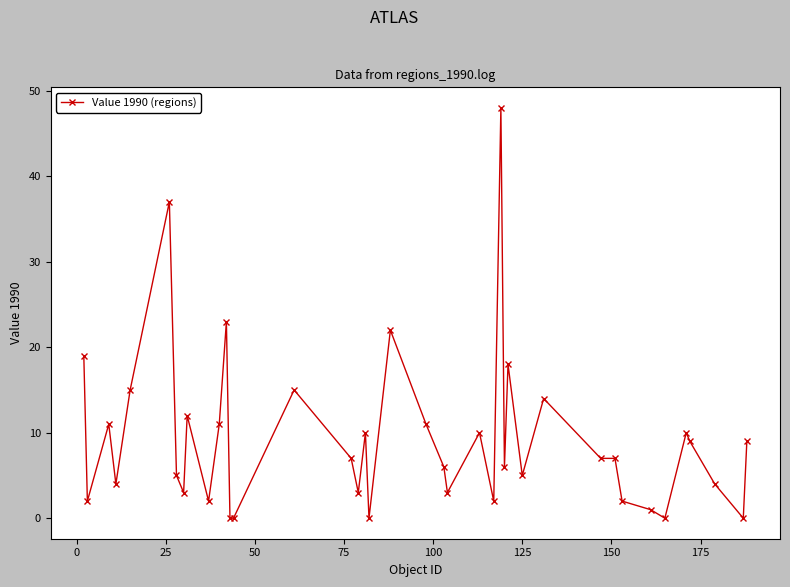

What is the greatest value displayed?

48